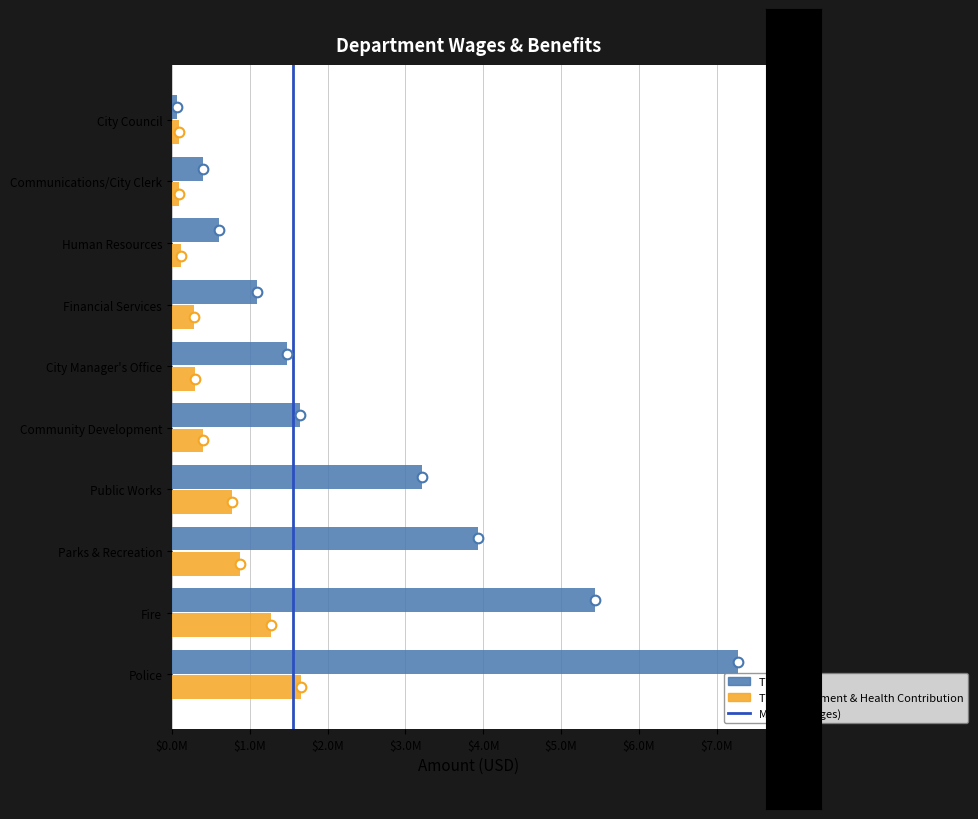

Are the bars grouped side by side (vs. stacked)?

Yes